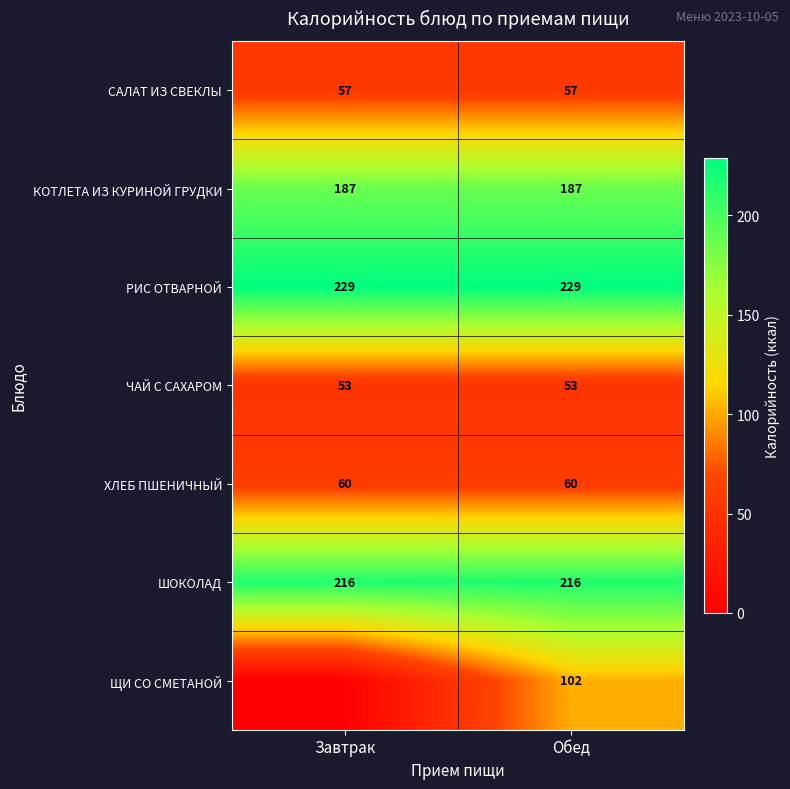

The value of РИС ОТВАРНОЙ at Обед is 229. True or false?

True